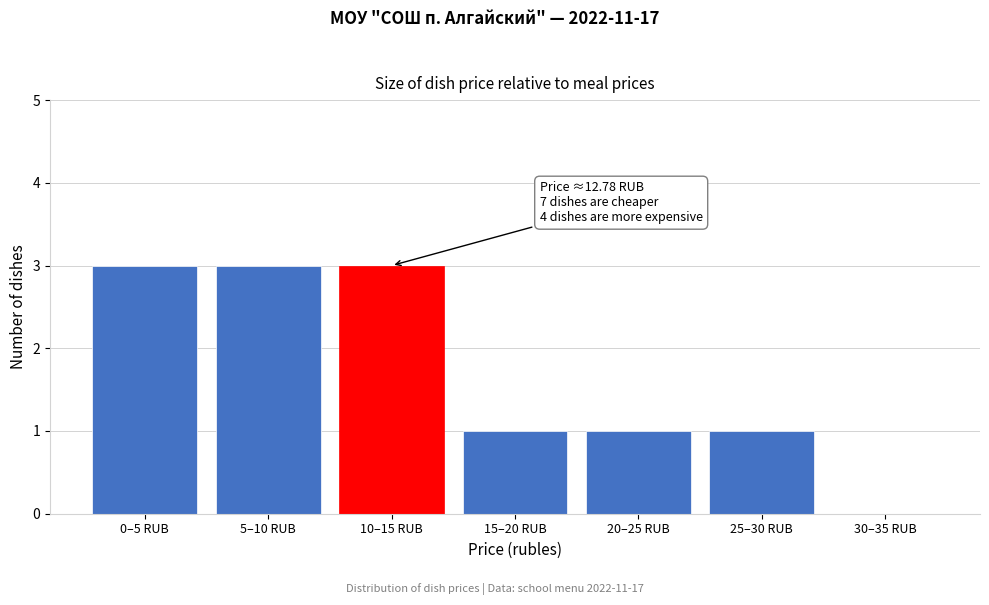

Reading left to right, what are all the values shown in this chart?

0–5 RUB=3	5–10 RUB=3	10–15 RUB=3	15–20 RUB=1	20–25 RUB=1	25–30 RUB=1	30–35 RUB=0